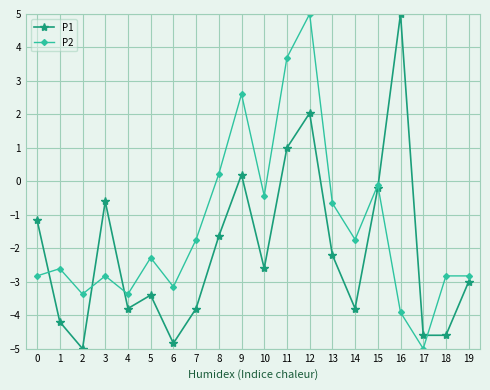

What is the minimum value shown in the chart?

-5.0